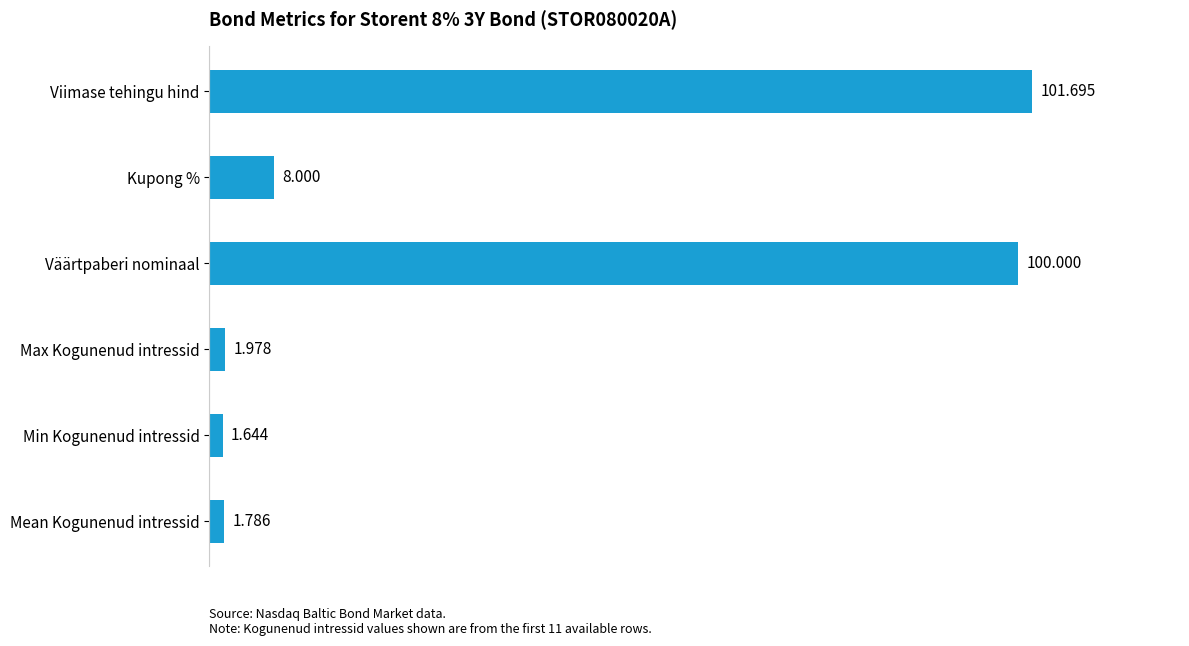

Does the chart contain any negative values?

No